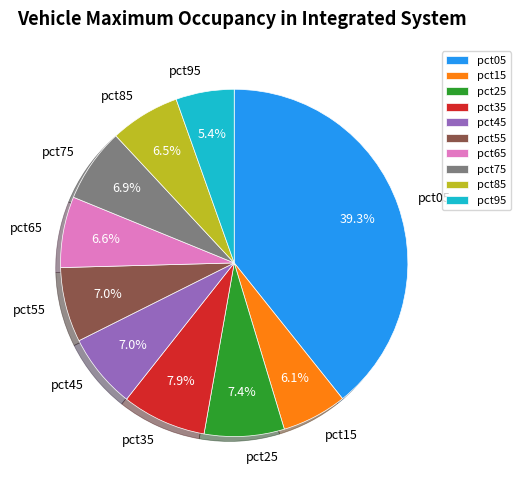

What percentage is the pct45 slice, to the nearest percent?

7%